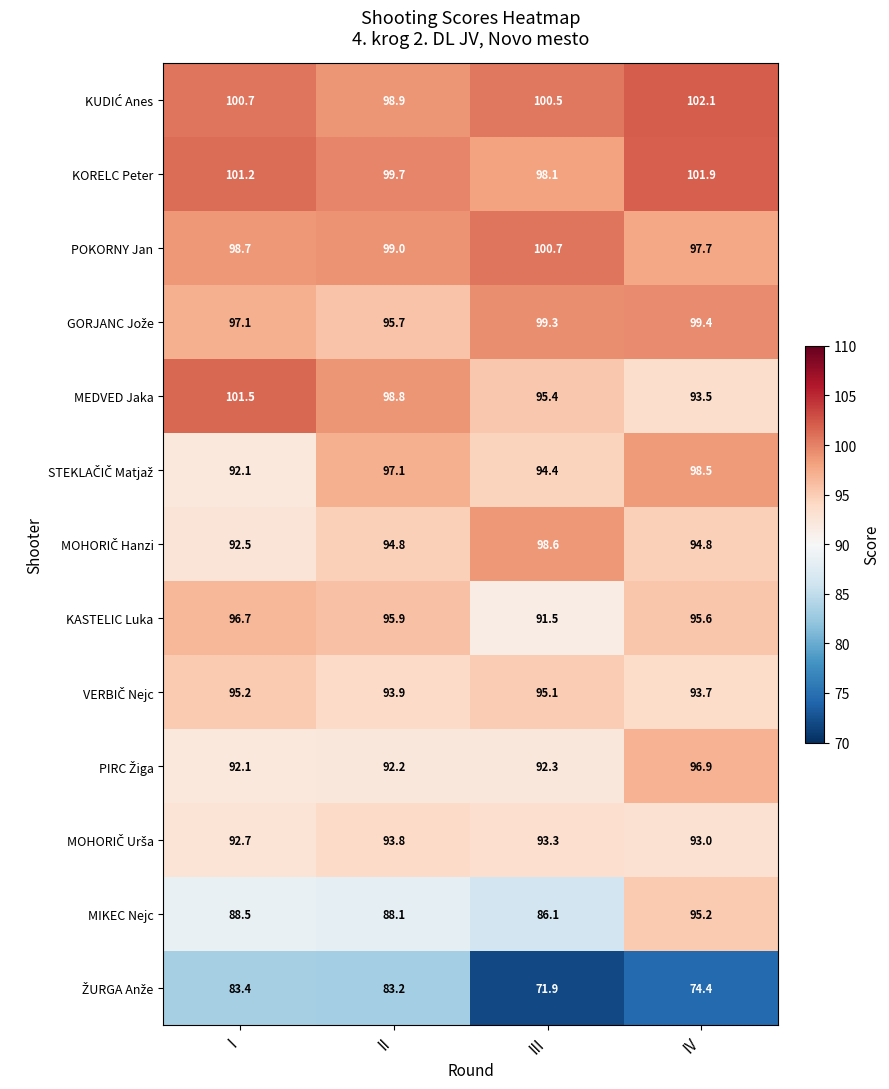

What is the average value of the POKORNY Jan series?

99.0